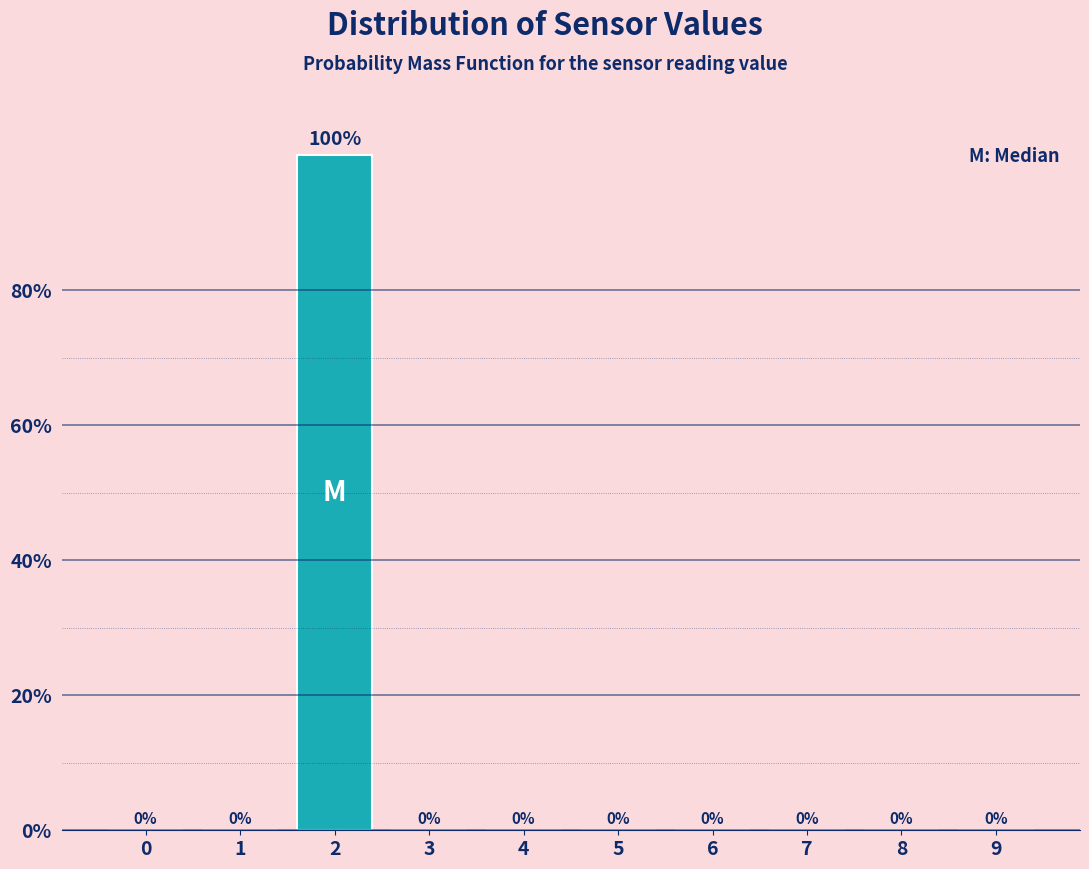

Reading left to right, what are all the values shown in this chart?

0=0	1=0	2=100	3=0	4=0	5=0	6=0	7=0	8=0	9=0